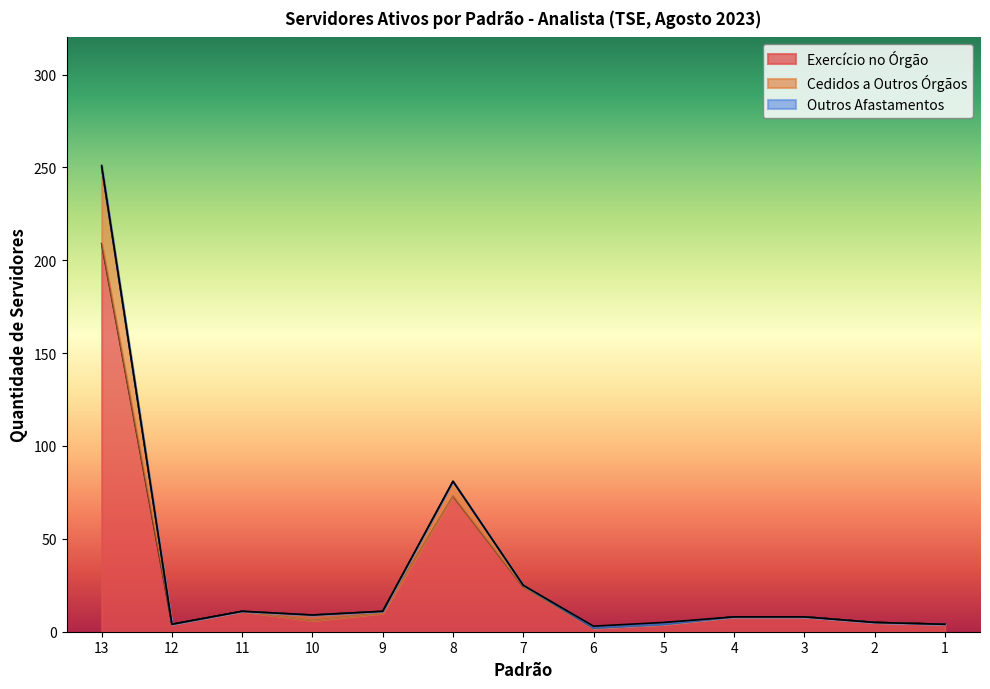

At which category is the sum across all series the highest?

13